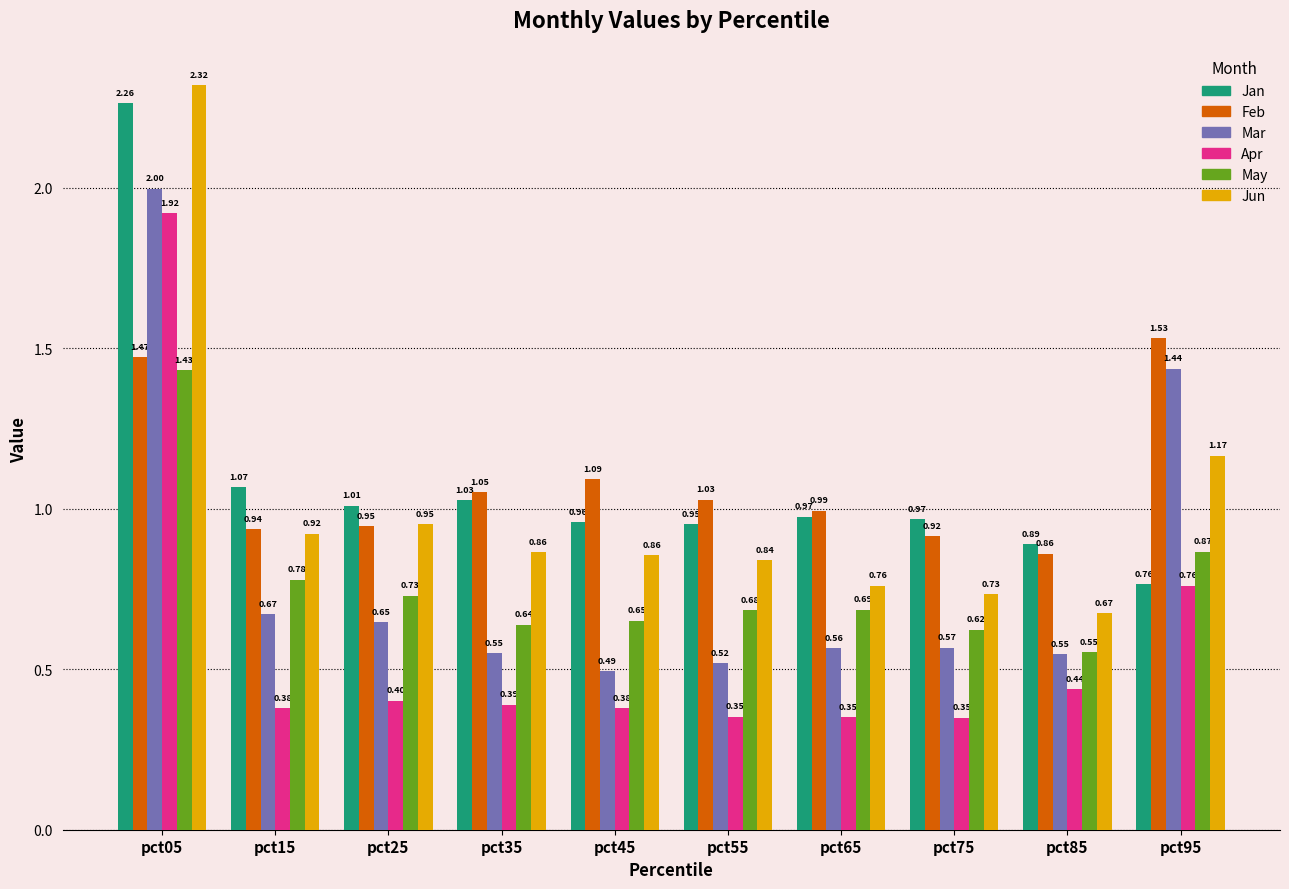

How many data points in Feb are above 1?

5